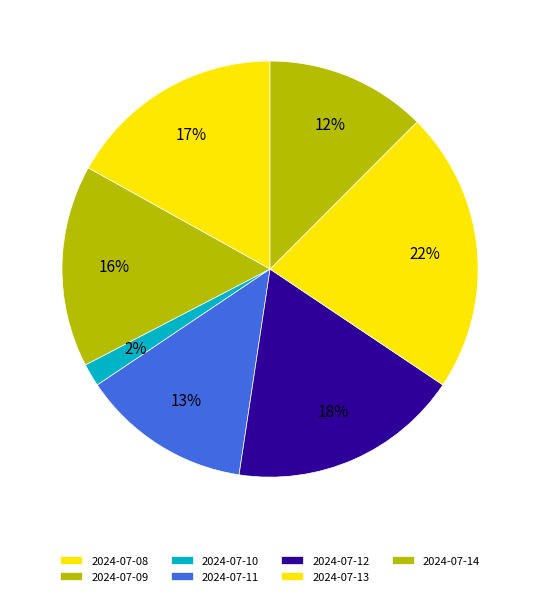

How many segments does this pie chart have?

7